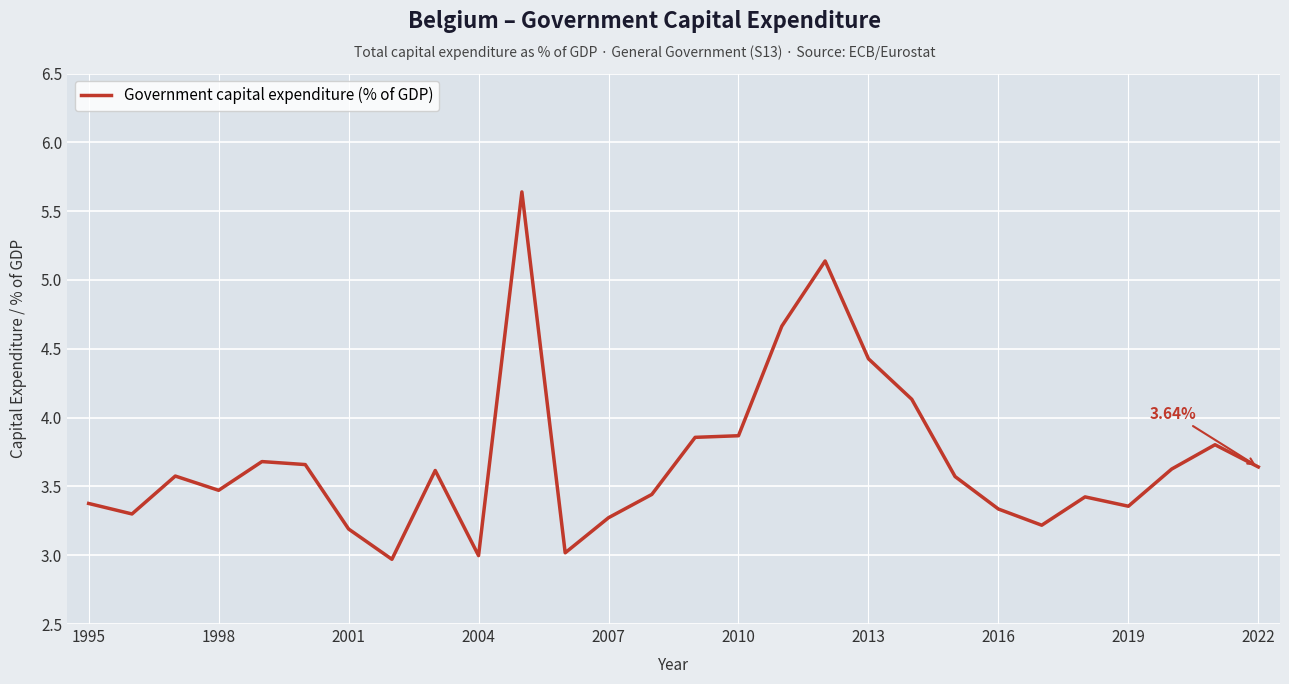

What is the sum of all values?

103.3